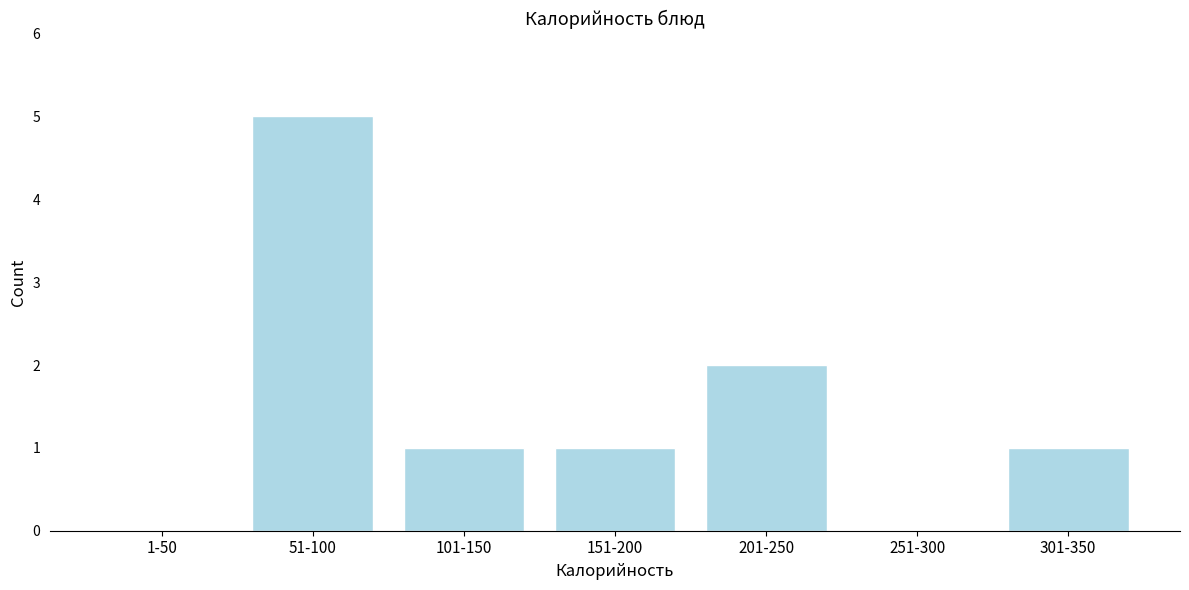

Reading right to left, what are all the values shown in this chart?

301-350=1	251-300=0	201-250=2	151-200=1	101-150=1	51-100=5	1-50=0